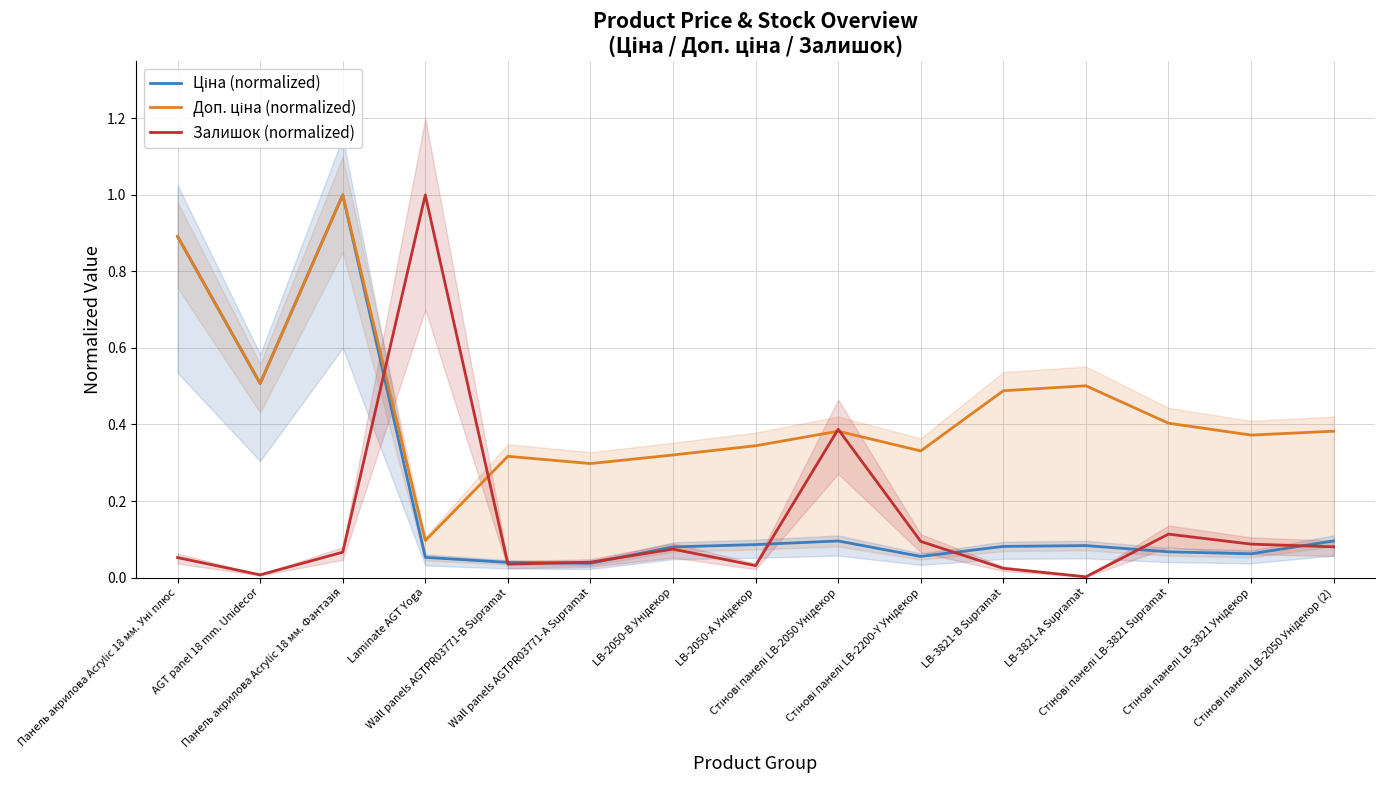

What is the value of the Залишок (normalized) point at the 10th from the left?

0.1